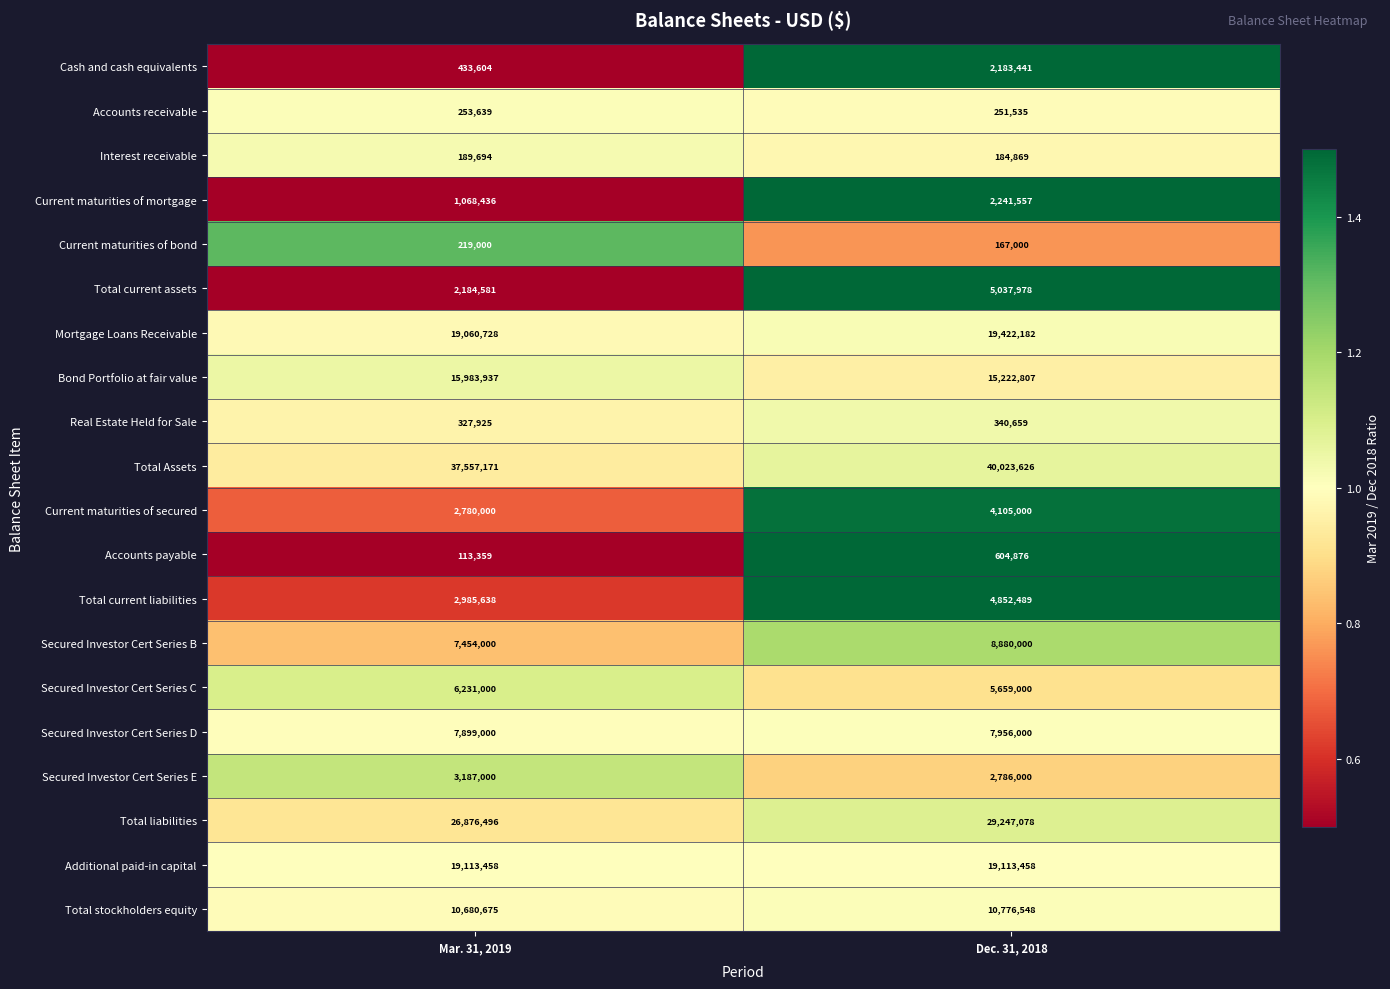

What is the greatest value displayed?

40023626